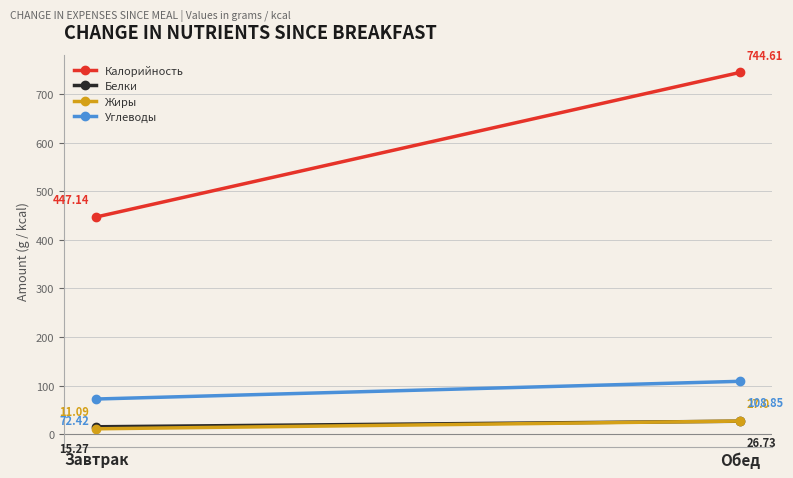

What is the sum of the Углеводы values at Обед and Завтрак?

181.3